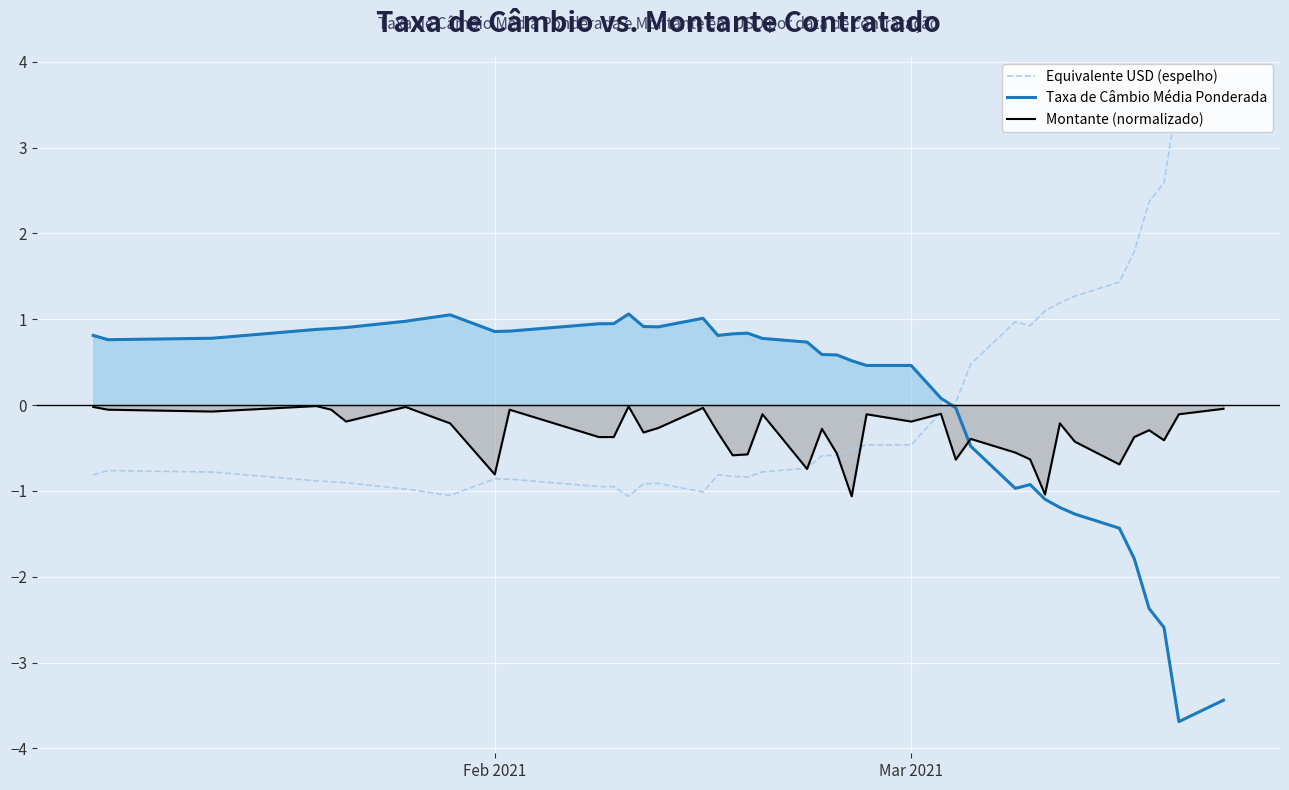

At how many categories does at least one series exceed 0?

40